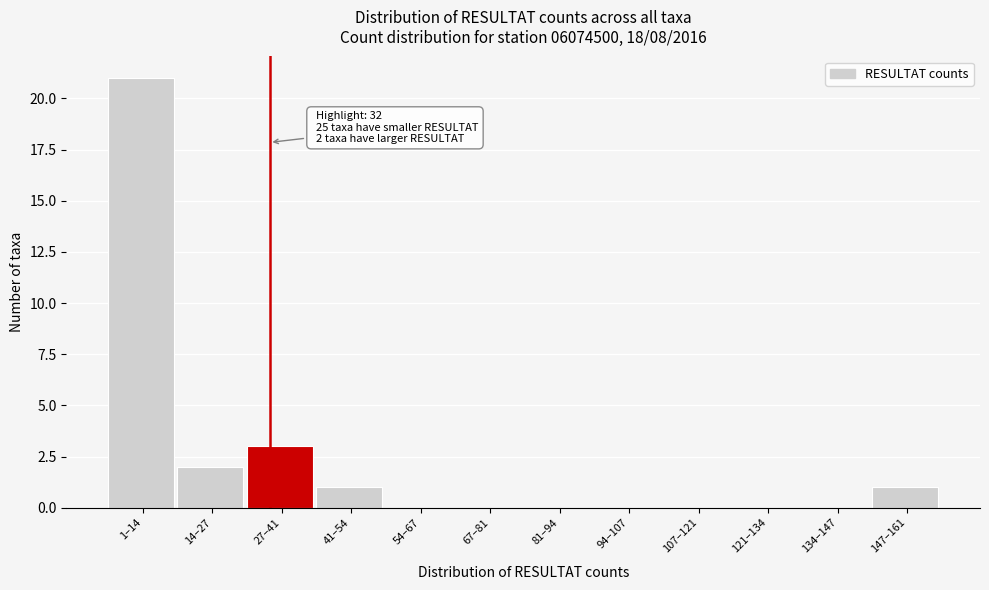

Reading left to right, extract all data points from this chart.

1–14=21	14–27=2	27–41=3	41–54=1	54–67=0	67–81=0	81–94=0	94–107=0	107–121=0	121–134=0	134–147=0	147–161=1